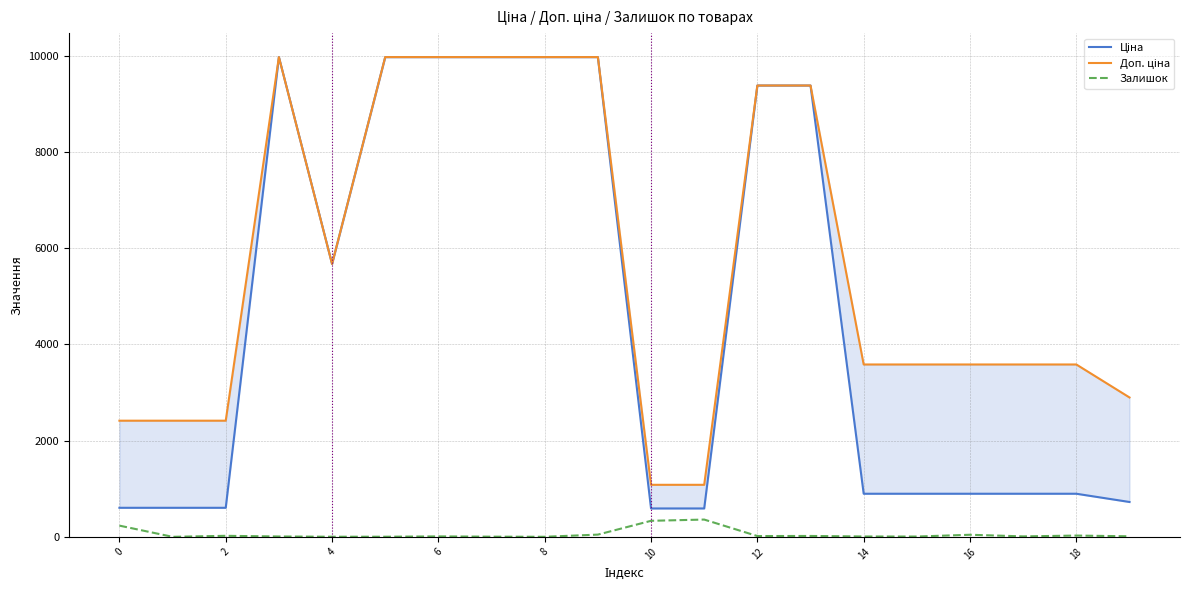

What is the highest value of the Залишок series?

359